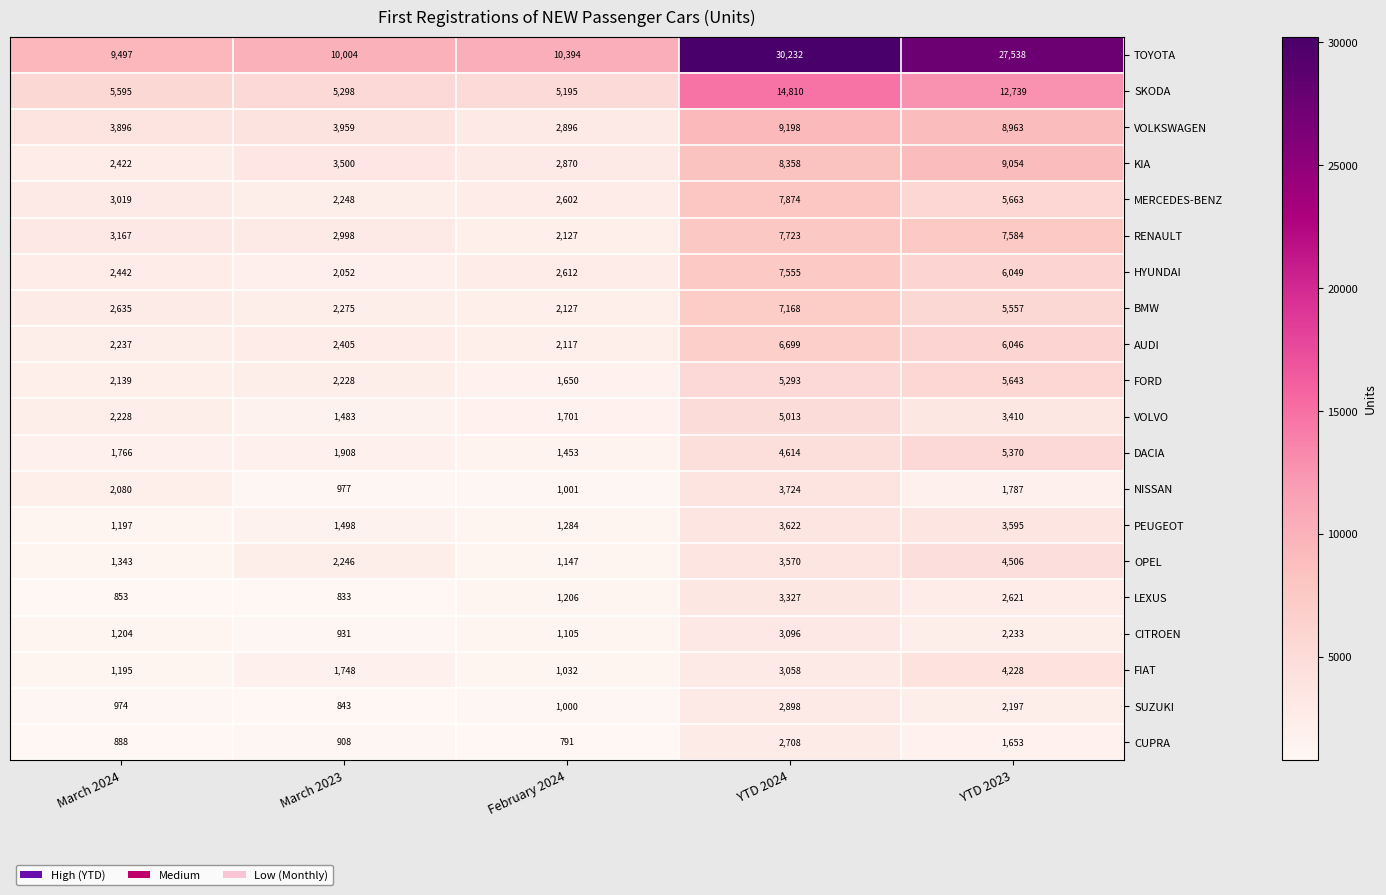

How many distinct data groups are displayed?

20